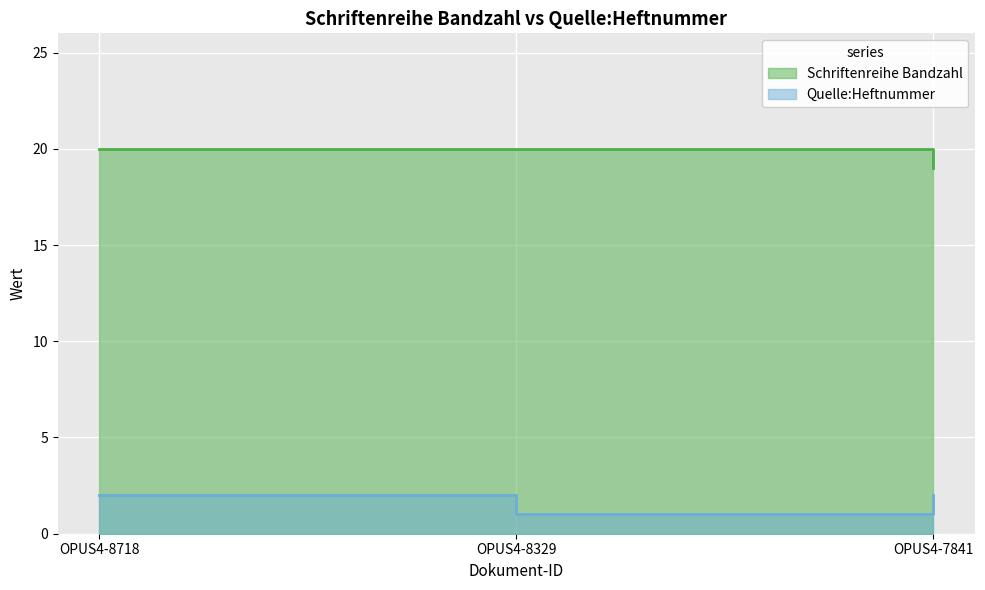

Which series has the largest range (max minus min)?

Schriftenreihe Bandzahl